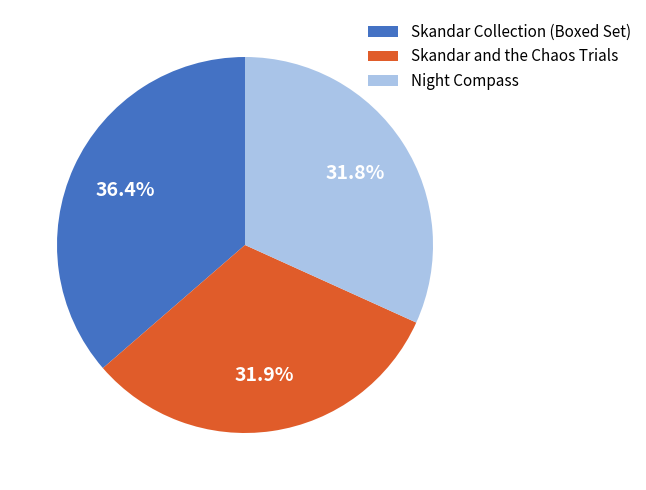

Which slice is the largest?

Skandar Collection (Boxed Set)